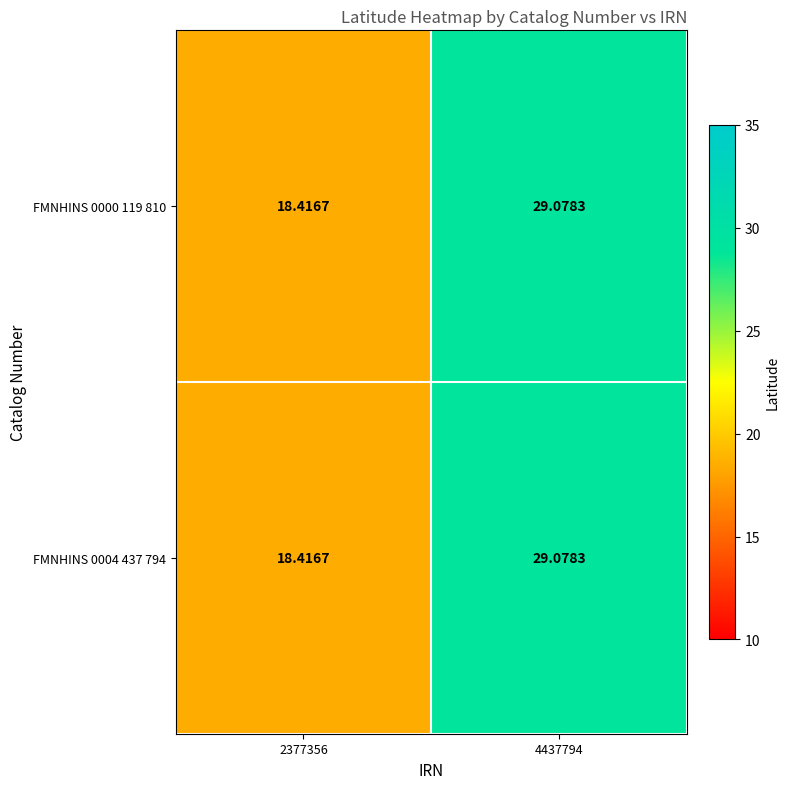

Is the value of FMNHINS 0004 437 794 at 2377356 greater than the value of FMNHINS 0000 119 810 at 4437794?

No